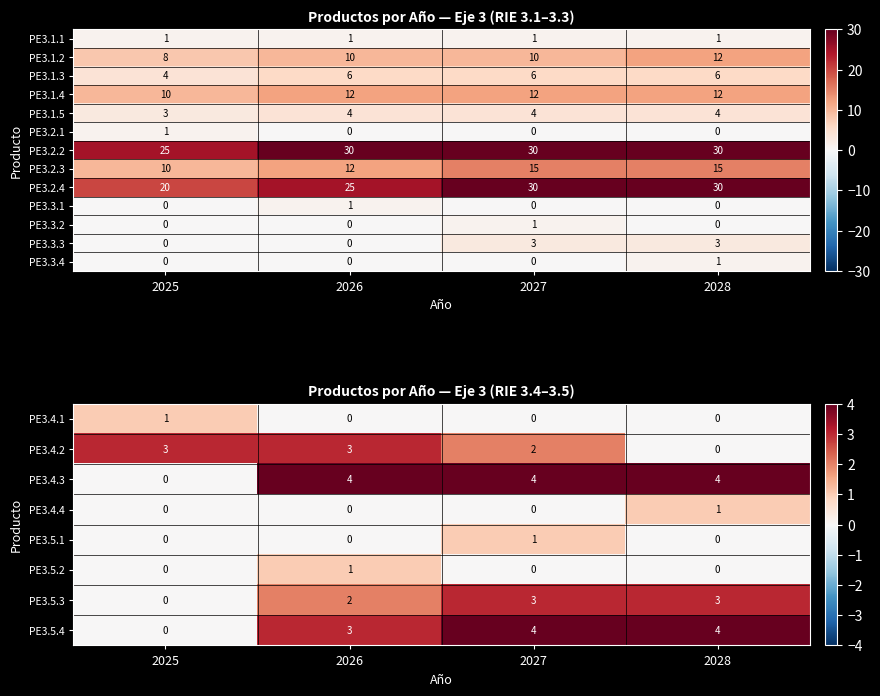

Read the PE3.1.2 value at 2026.

10